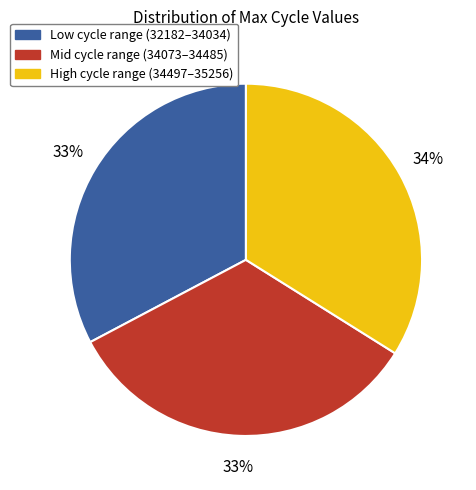

Do Mid cycle range (34073–34485) and High cycle range (34497–35256) together represent more than half of the pie?

Yes